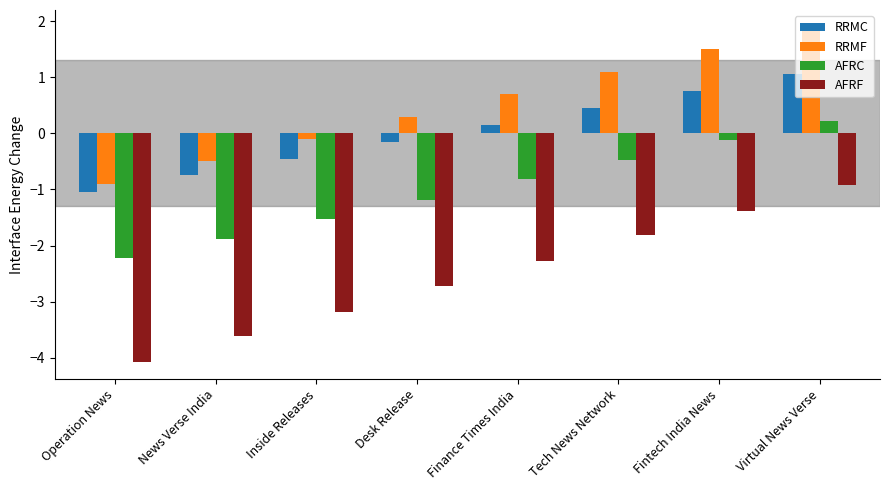

Which series has the largest total across all categories?

RRMF